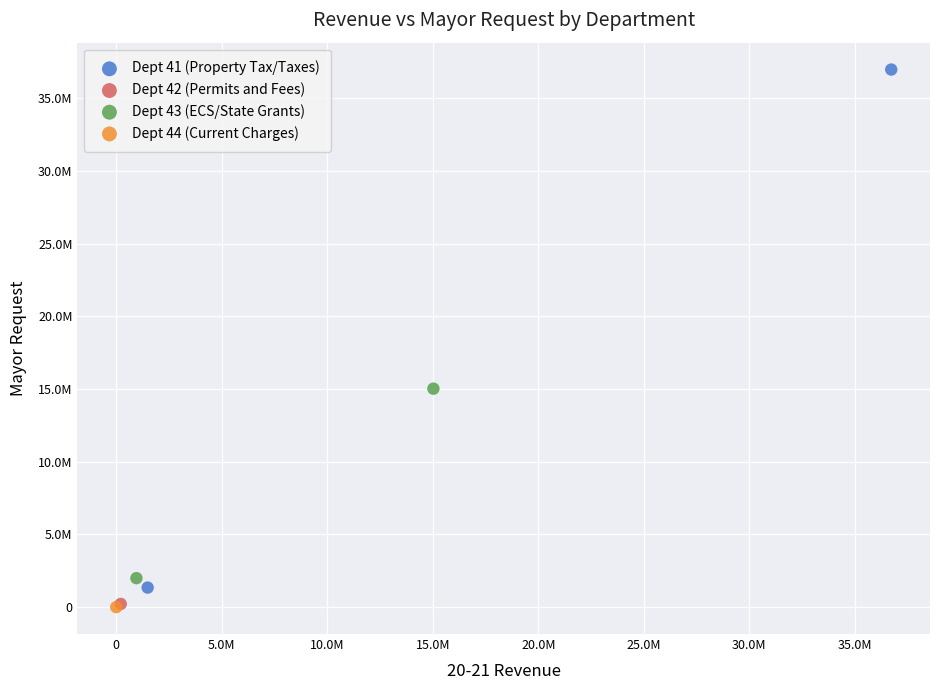

What are all the series names shown in the legend?

Dept 41 (Property Tax/Taxes), Dept 42 (Permits and Fees), Dept 43 (ECS/State Grants), Dept 44 (Current Charges)